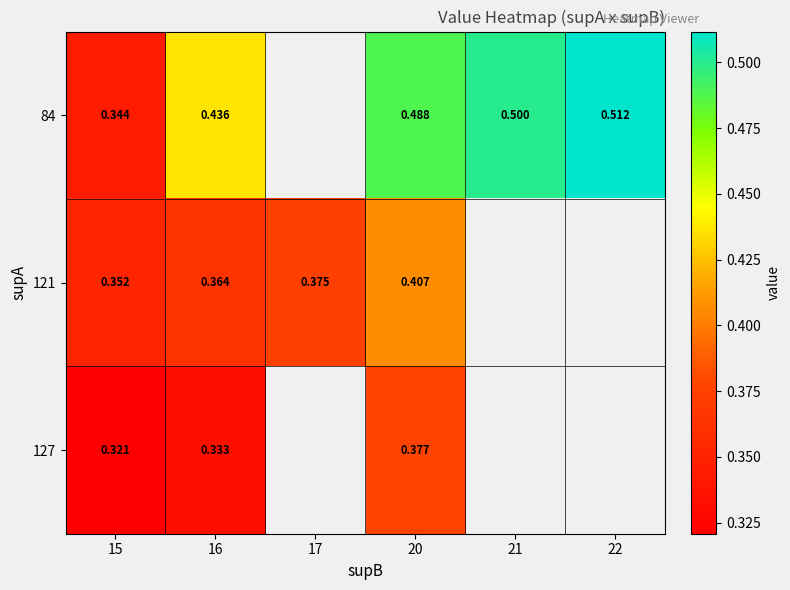

Is it true that 84 equals 0.8 at 22?

False